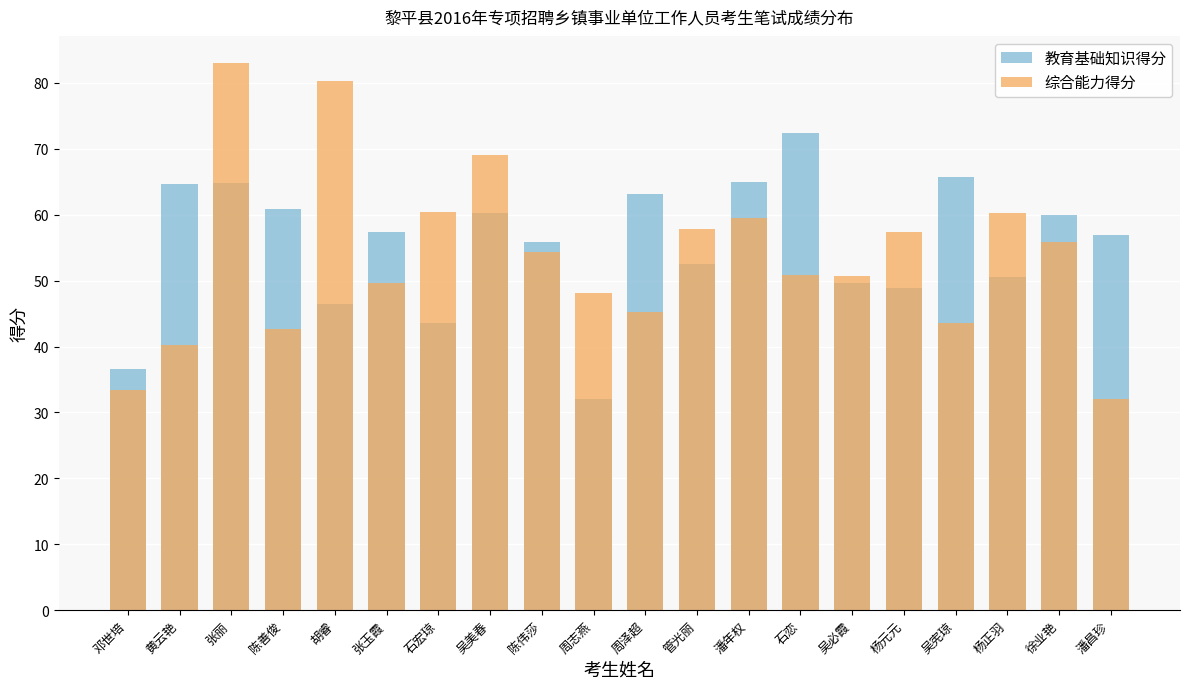

Which series changed the most between 吴必霞 and 杨正羽?

综合能力得分